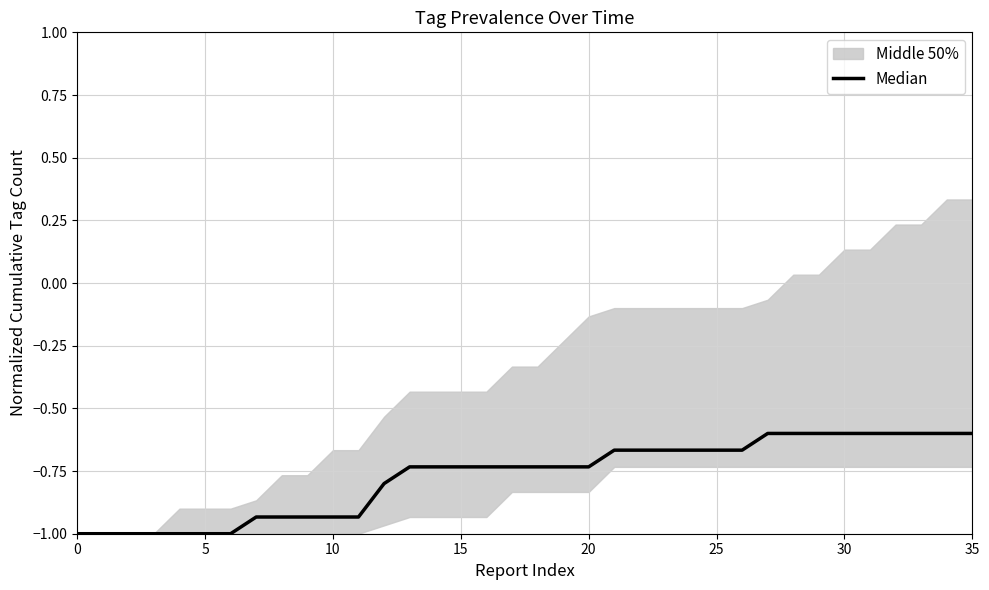

What is the difference between the values at 15 and 28?

0.4